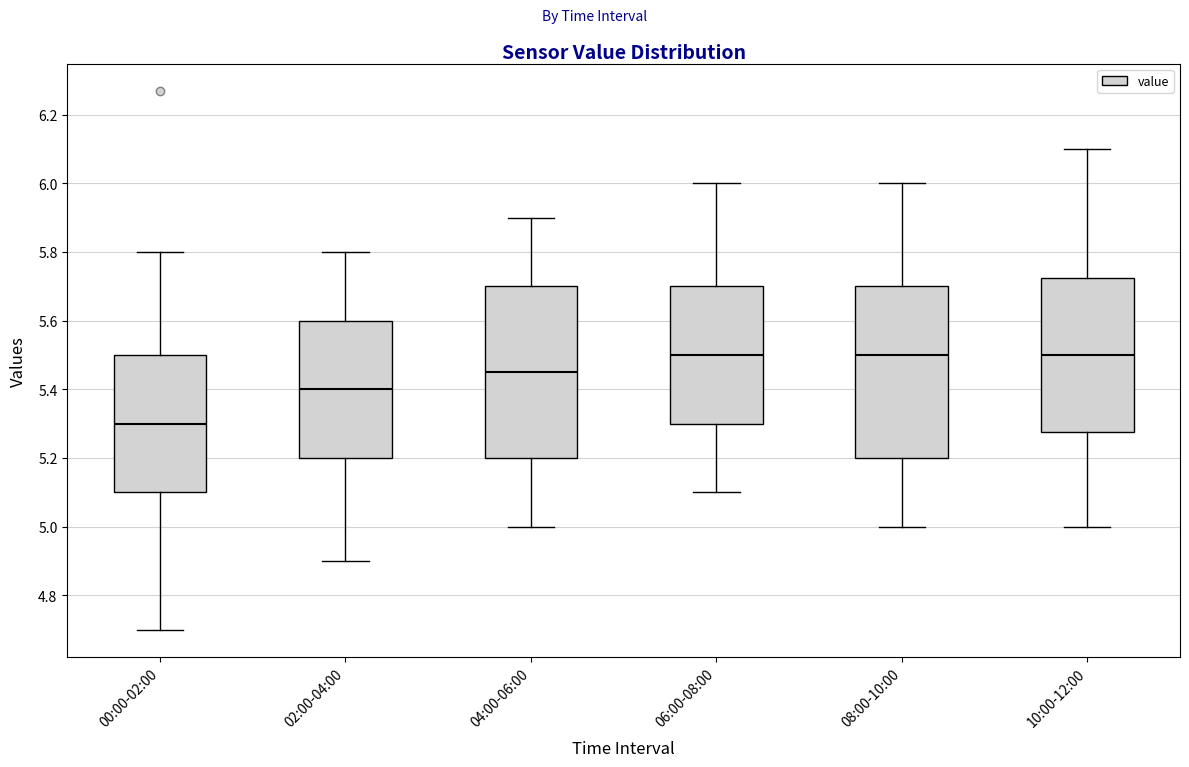

Which box's median line is the lowest?

00:00-02:00